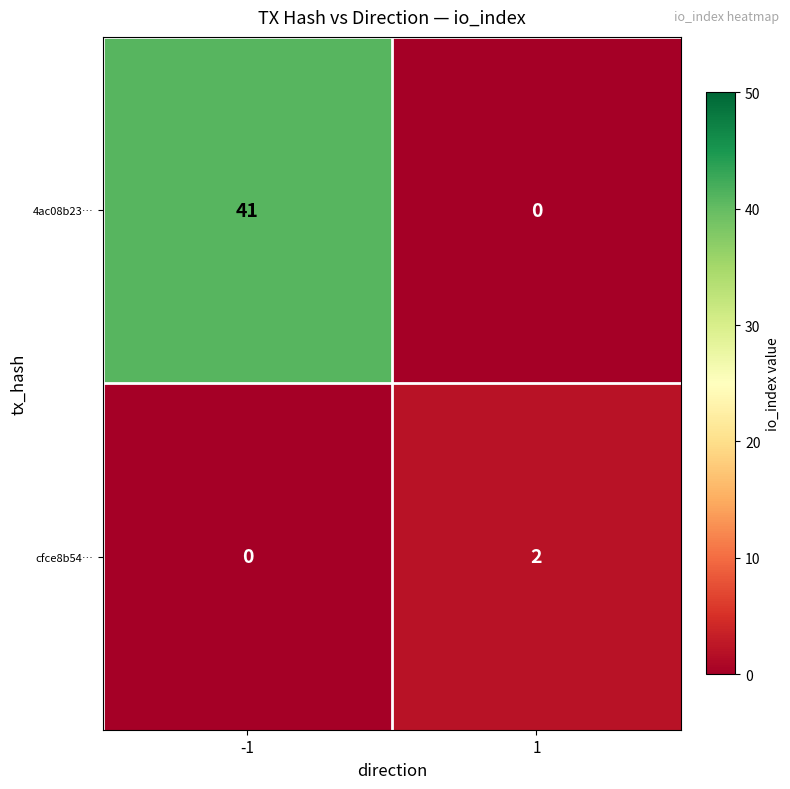

What is the greatest value displayed?

41